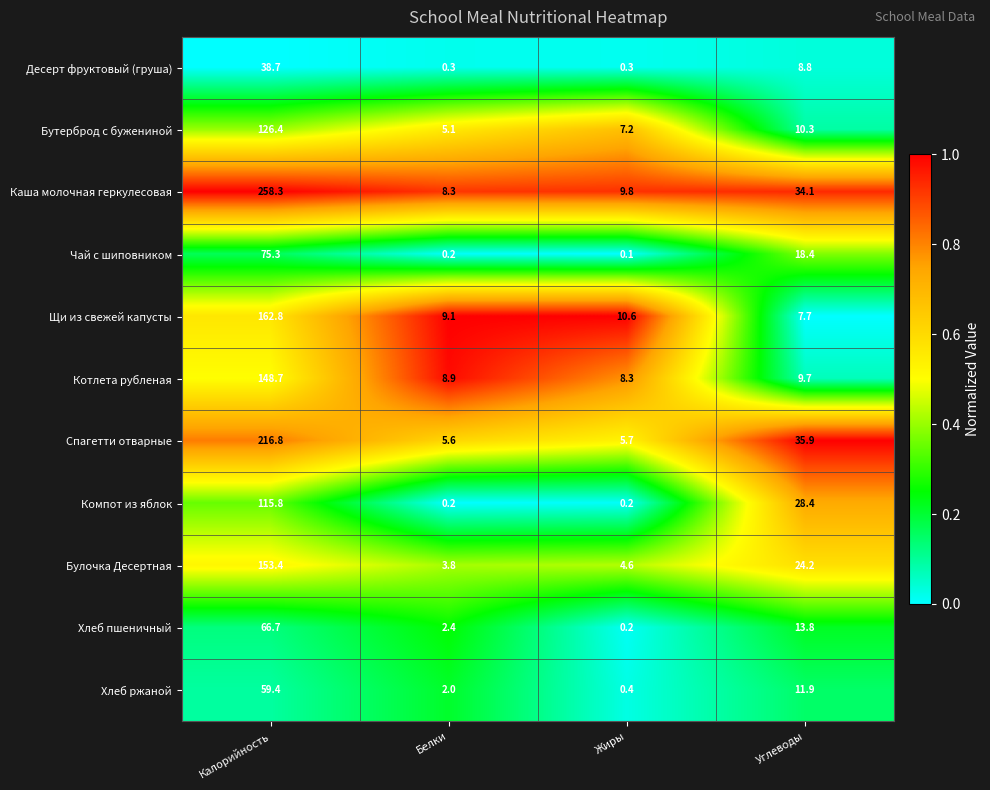

What is the difference between the maximum and second lowest values in the Хлеб пшеничный series?

64.3